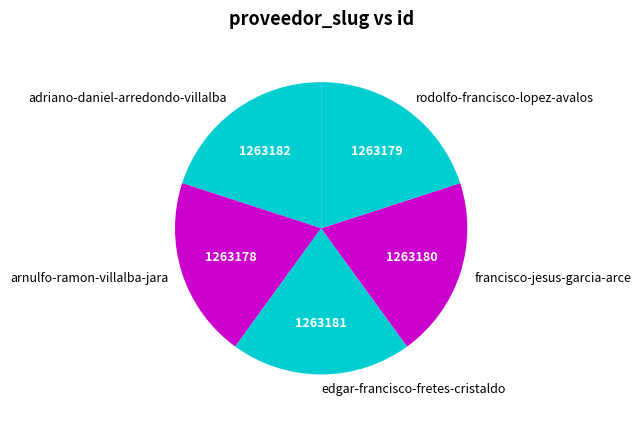

Does francisco-jesus-garcia-arce represent more than half of the total?

No